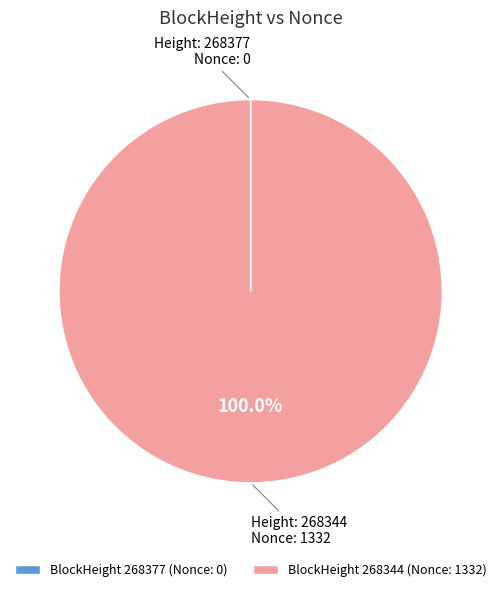

Does BlockHeight 268344 (Nonce: 1332) account for over 50% of the chart?

Yes